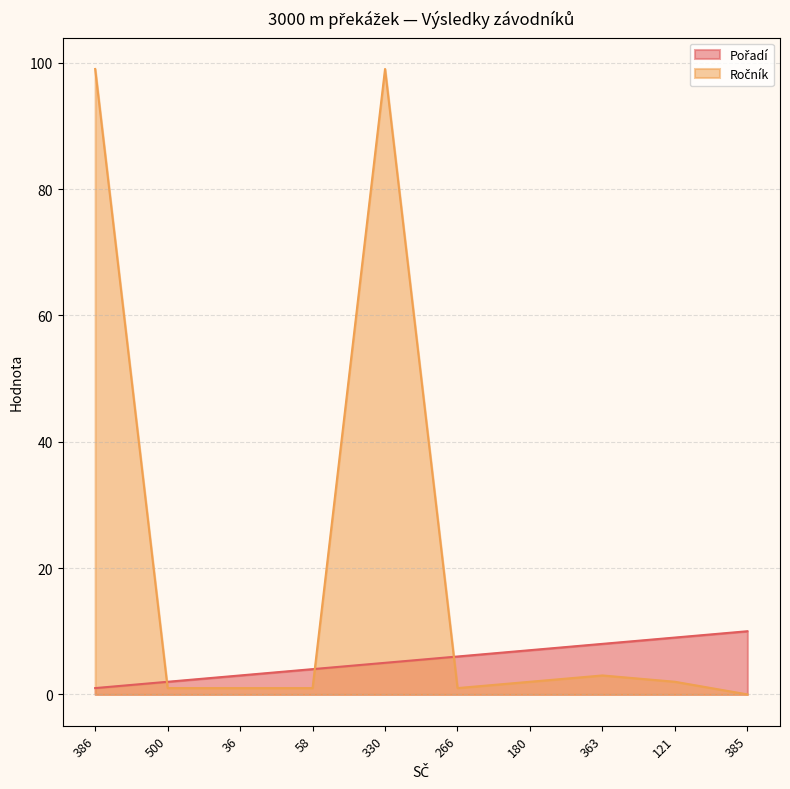

How many times do Ročník and Pořadí cross each other?

3